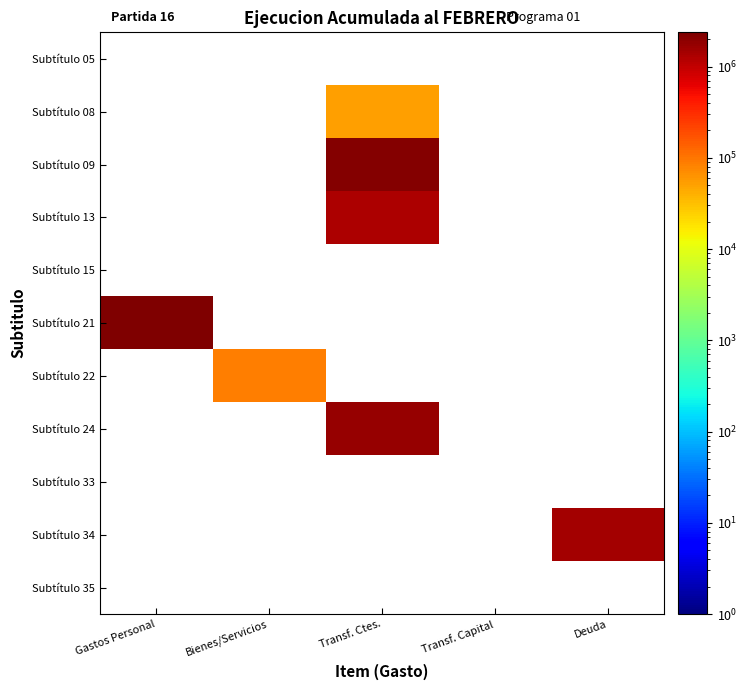

How many series are shown in this chart?

11